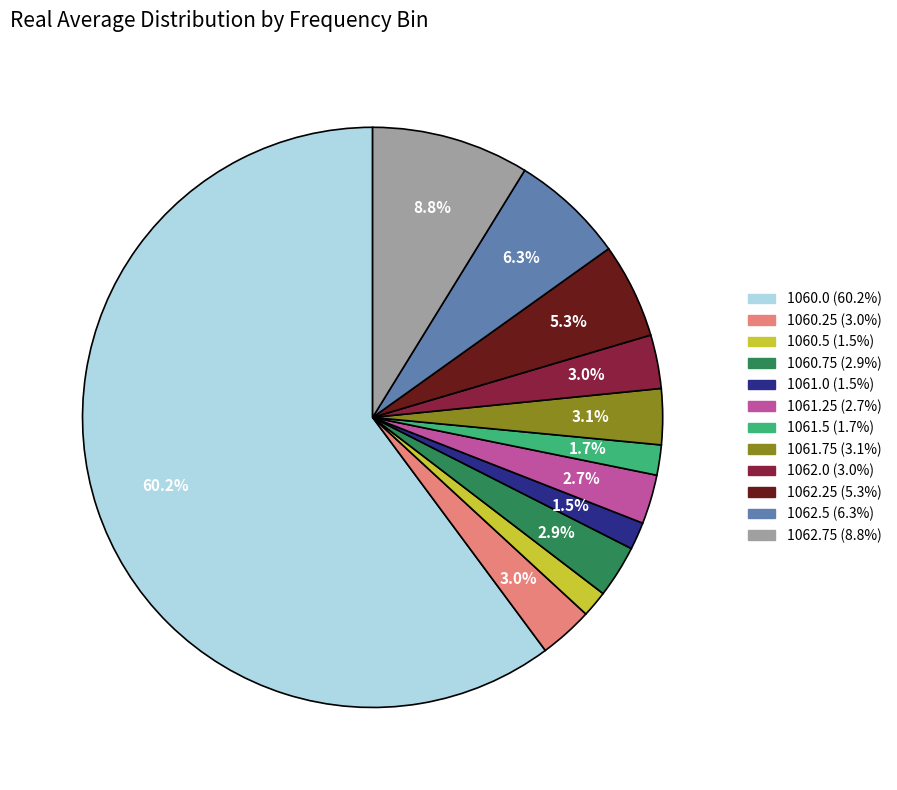

How many slices are in this pie chart?

12